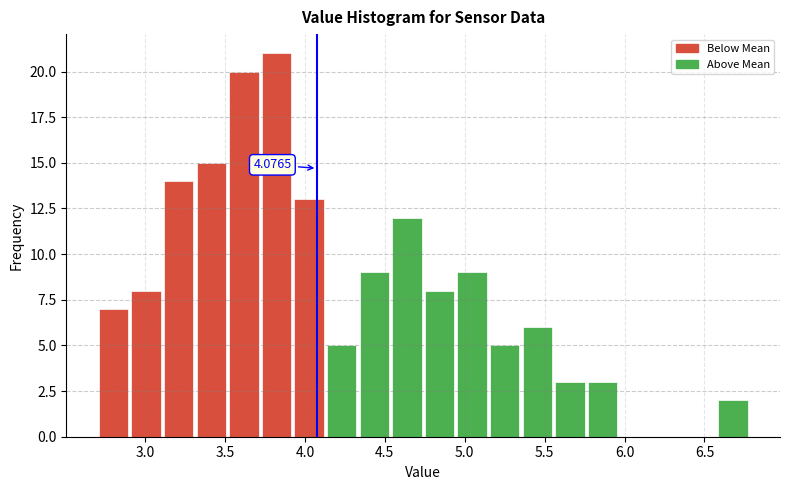

Over which range of the x-axis is the bar tallest?

3.70 to 3.90